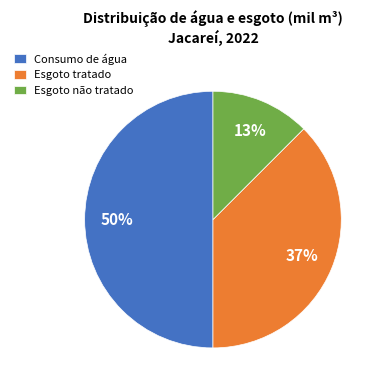

True or false: Esgoto não tratado accounts for 13% of the total.

True